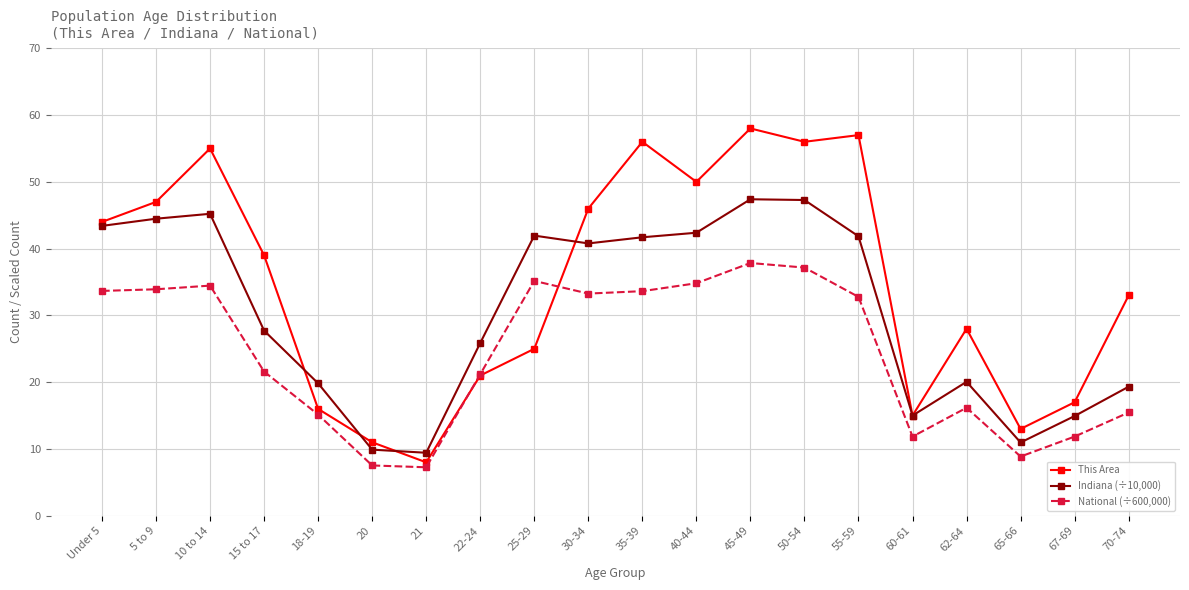

What is the maximum value shown in the chart?

58.0